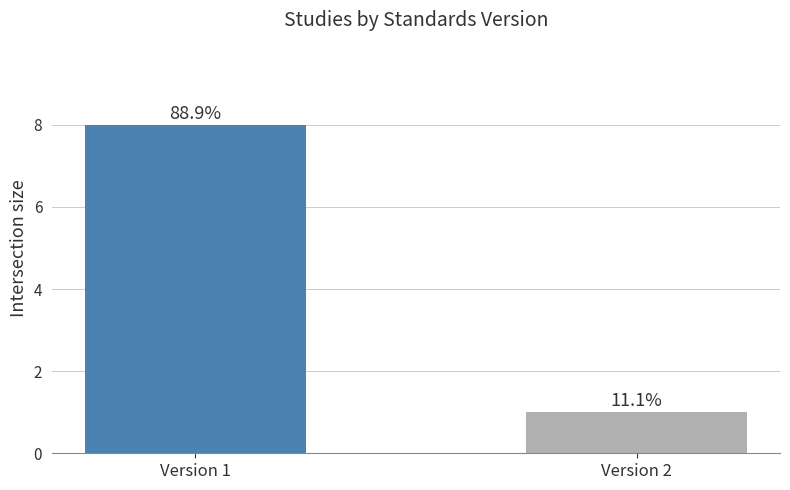

Rank the categories by value from highest to lowest.

Version 1, Version 2